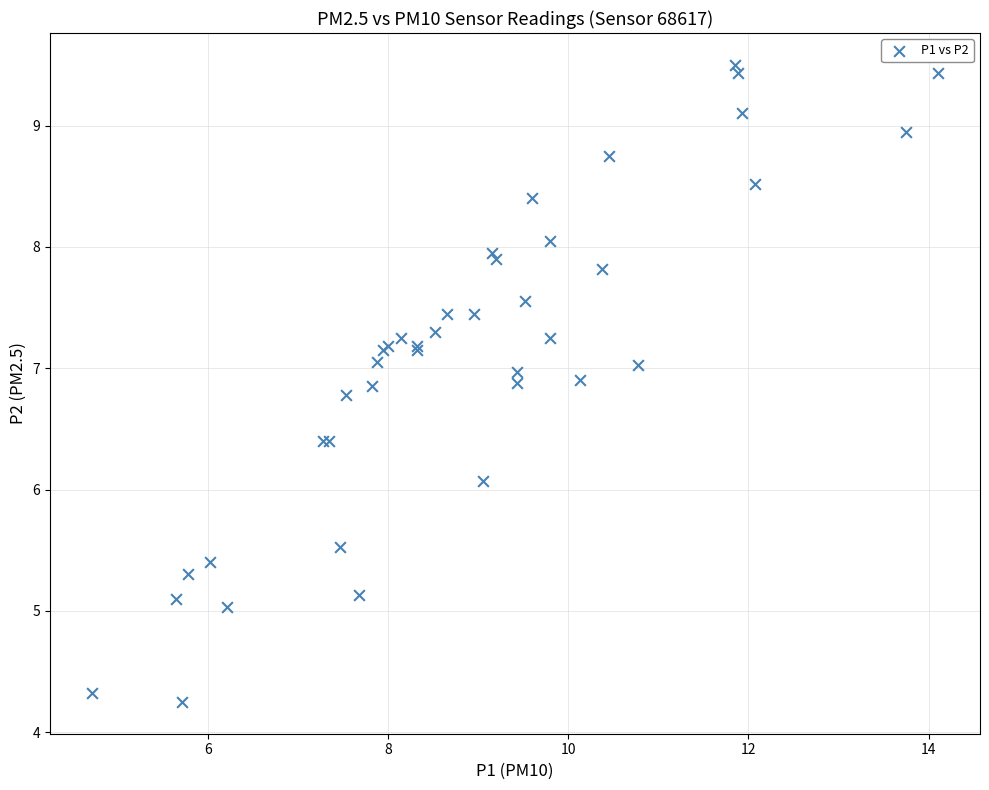

What Y value in the scatter plot is closest to 6?

6.1